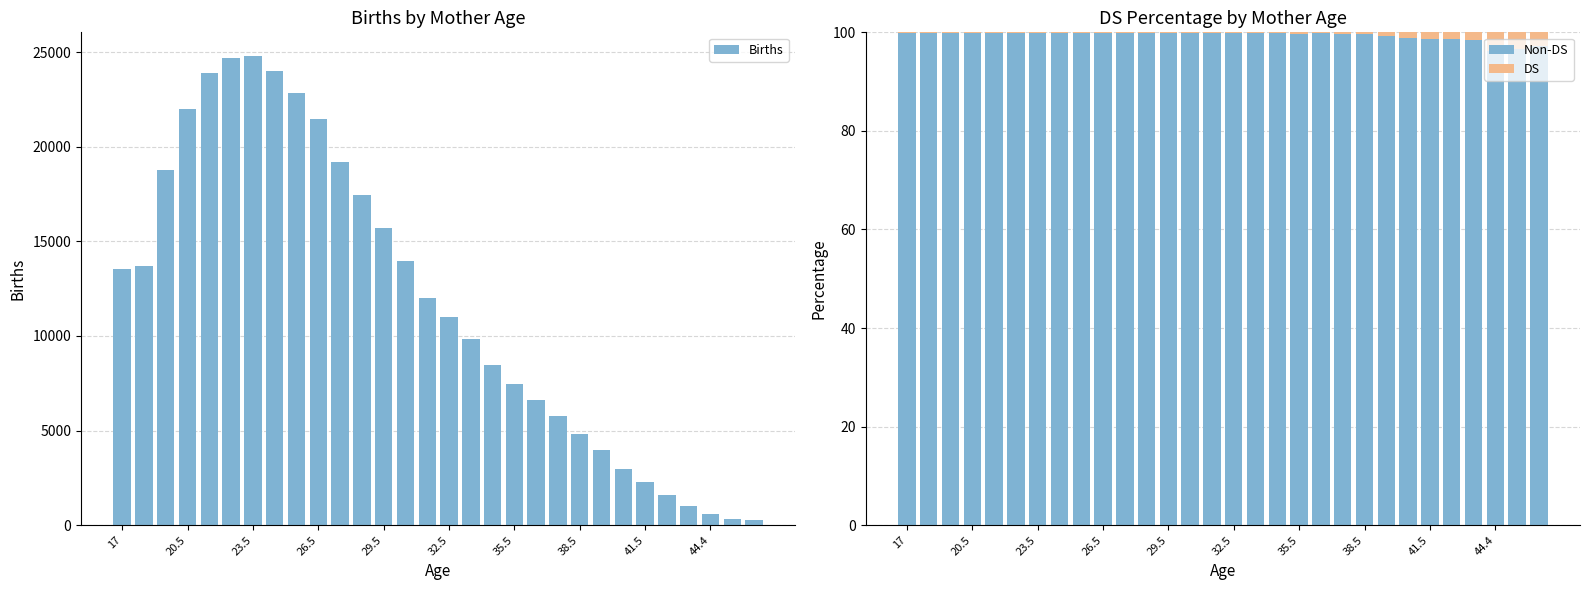

The value of Births at 13 is 13954.0. True or false?

True